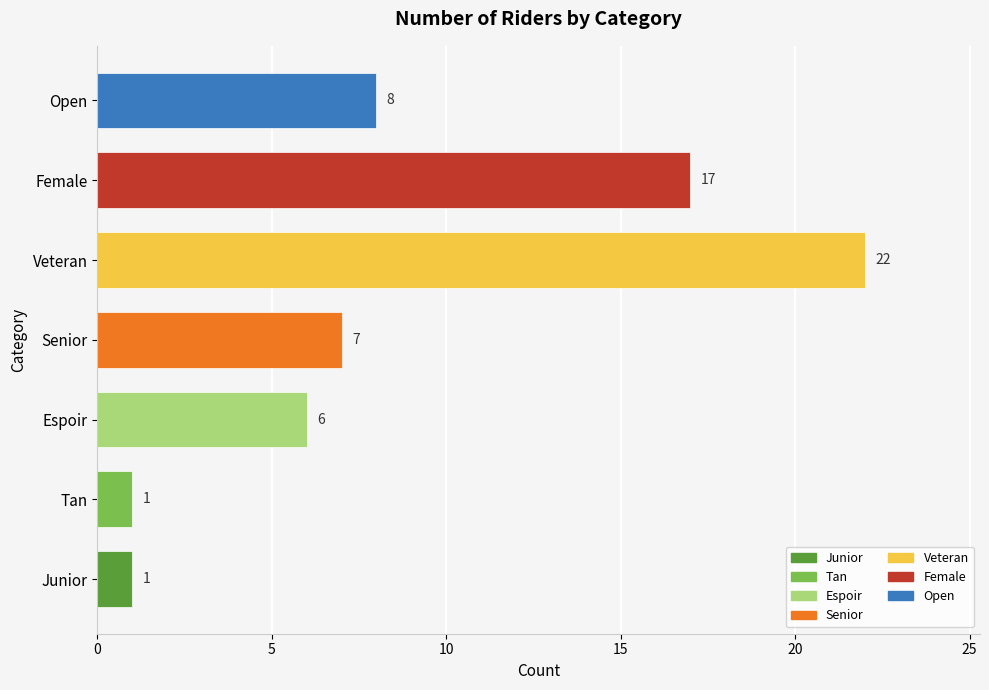

Between Female and Junior, which is larger?

Female